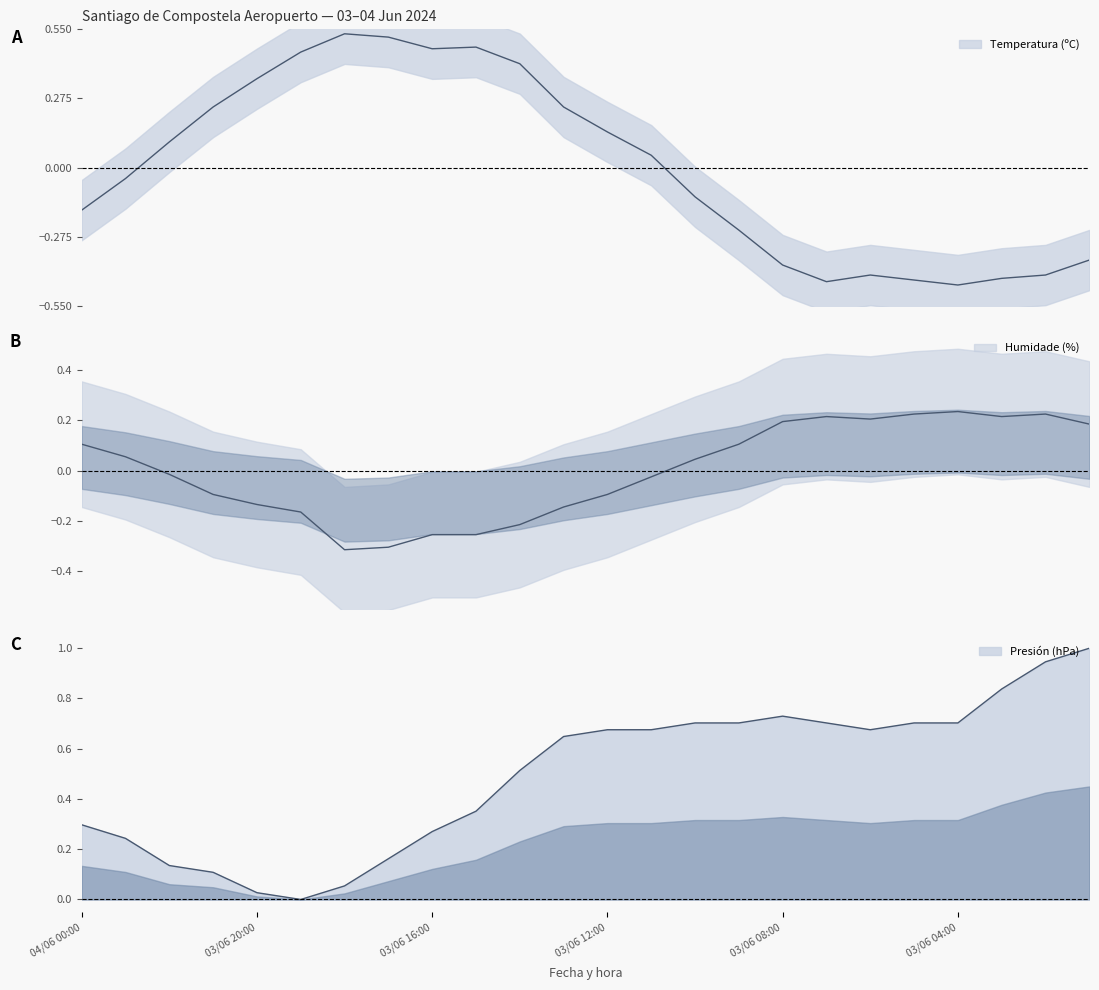

Where does the Humidade (%) series first go above 0?

04/06 00:00